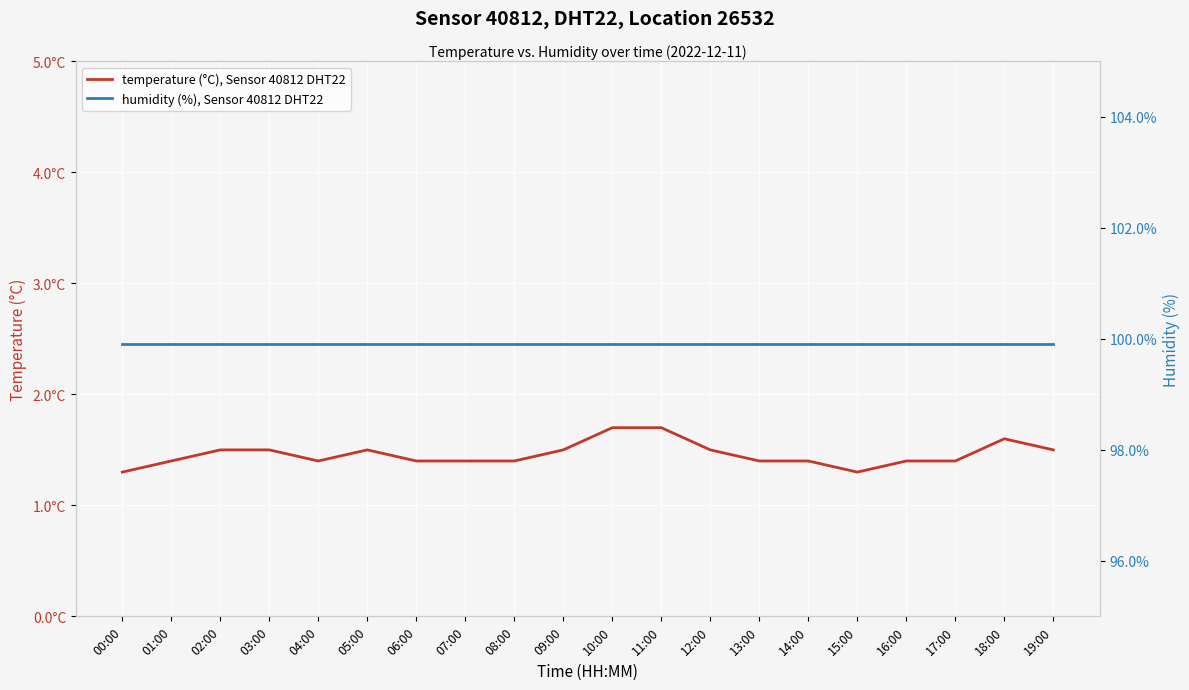

Which series changed the most between 02:00 and 14:00?

temperature (°C), Sensor 40812 DHT22